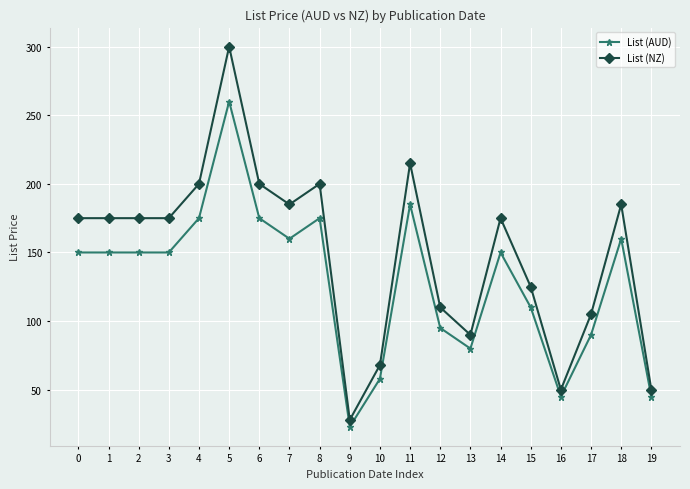

True or false: List (NZ) and List (AUD) intersect in this chart.

False